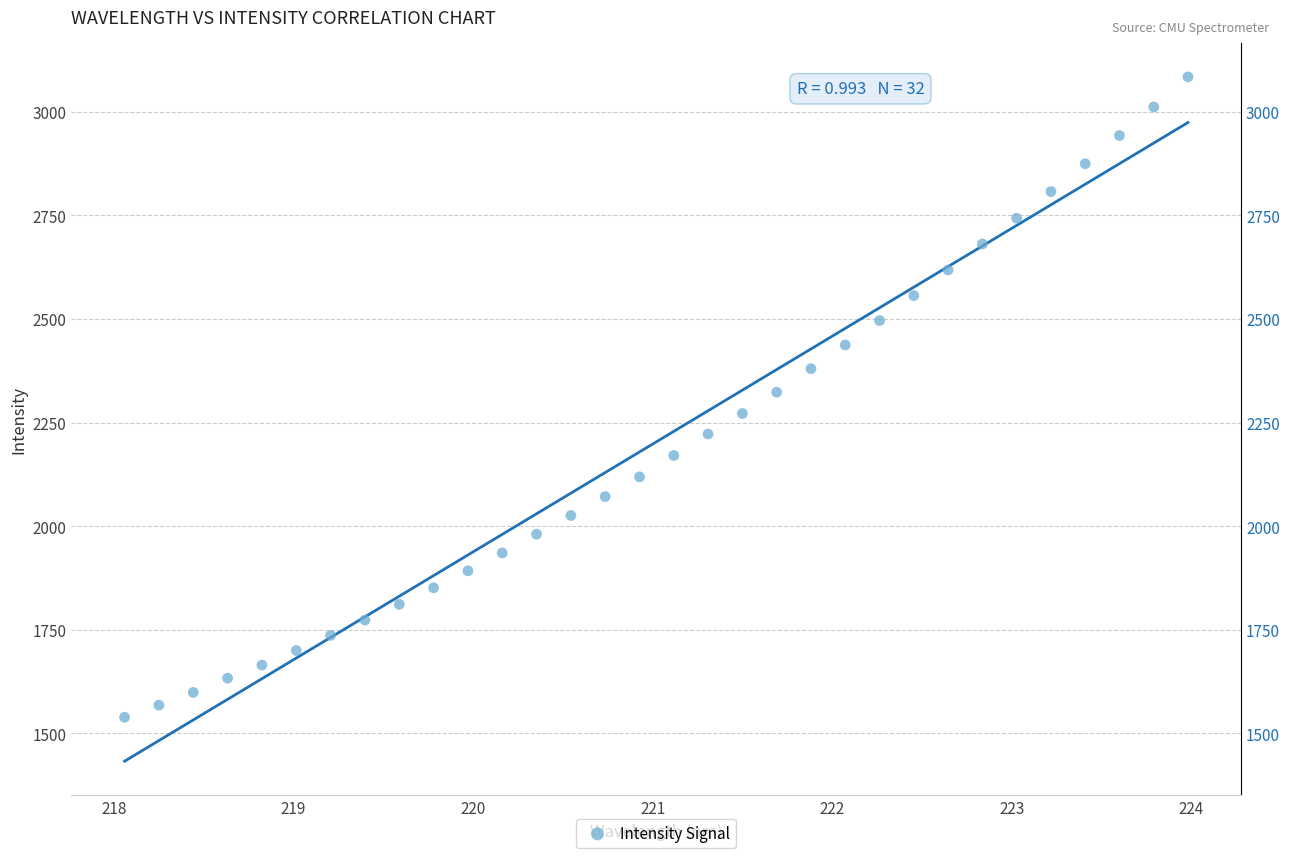

What is the range of X values (max minus min)?

5.9